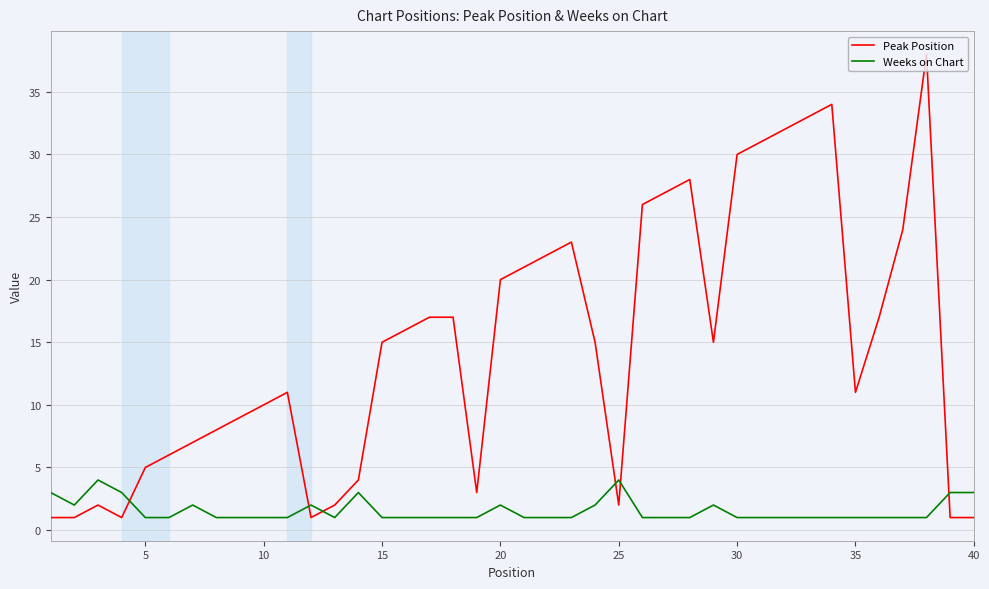

What is the difference between the maximum and minimum values in the Peak Position series?

37